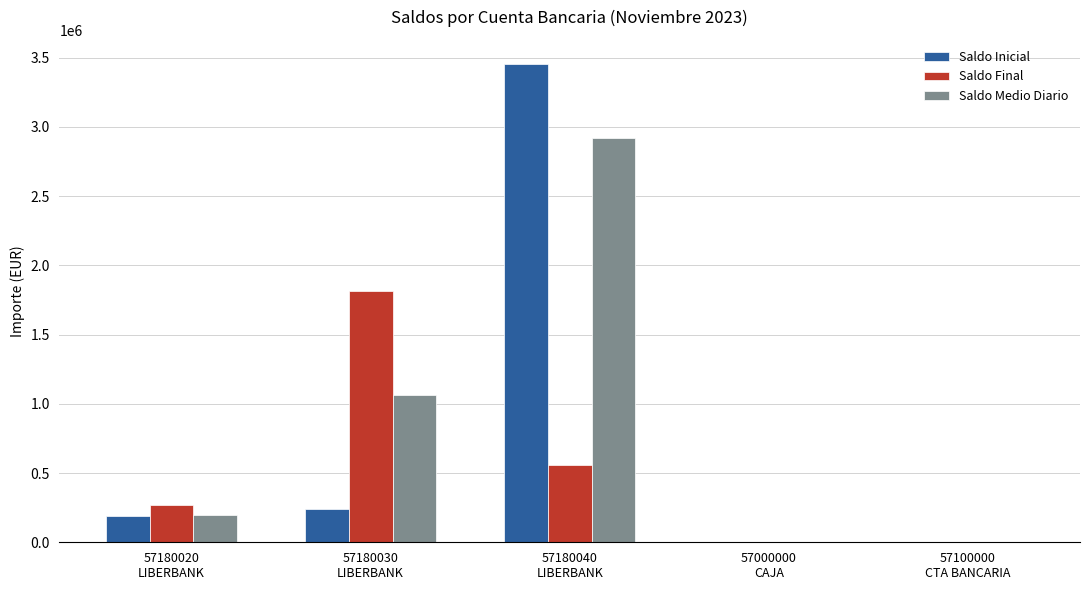

Which series has the largest range (max minus min)?

Saldo Inicial